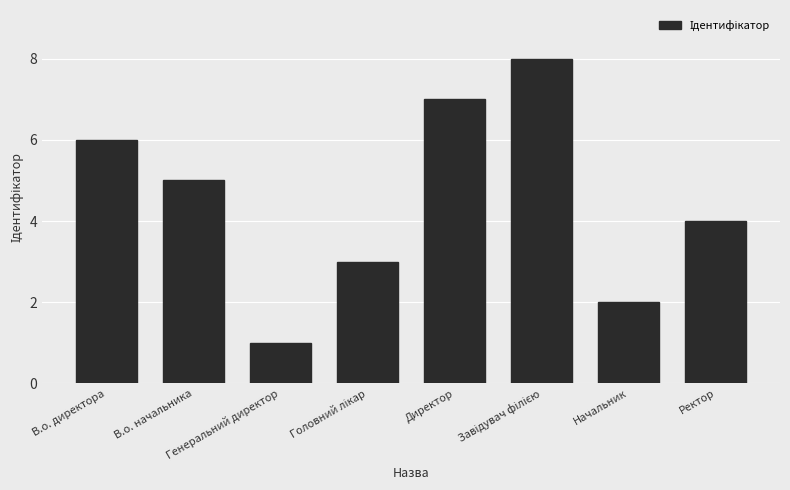

What is the difference between the values at В.о. начальника and Генеральний директор?

4